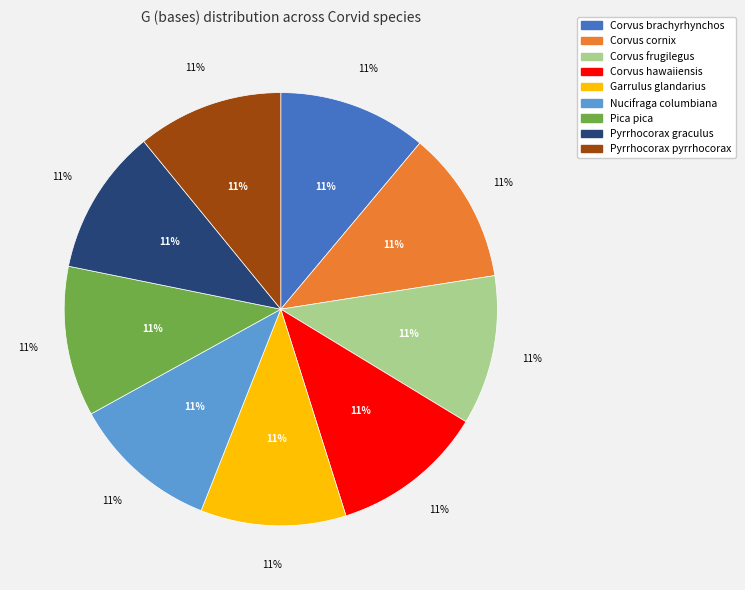

Between Corvus cornix and Corvus frugilegus, which is larger?

Corvus cornix